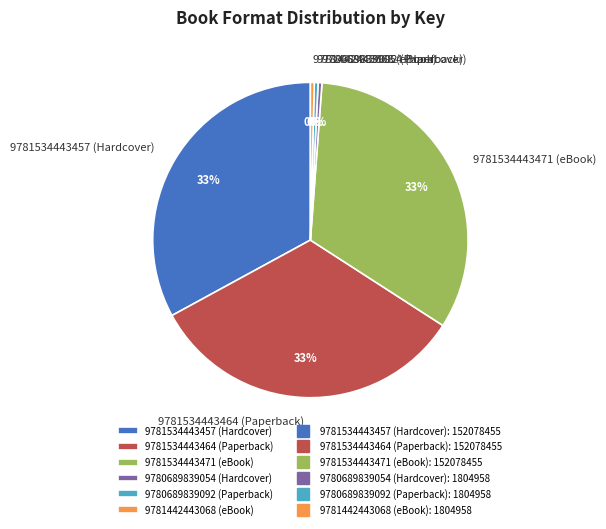

Does 9780689839092 (Paperback) account for over 50% of the chart?

No